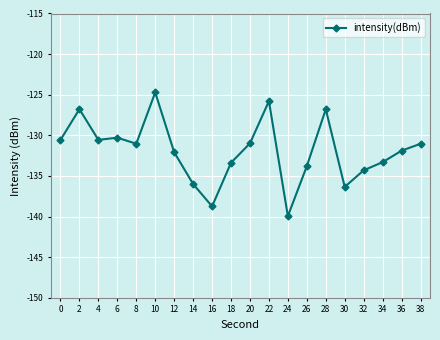

How many distinct data groups are displayed?

1